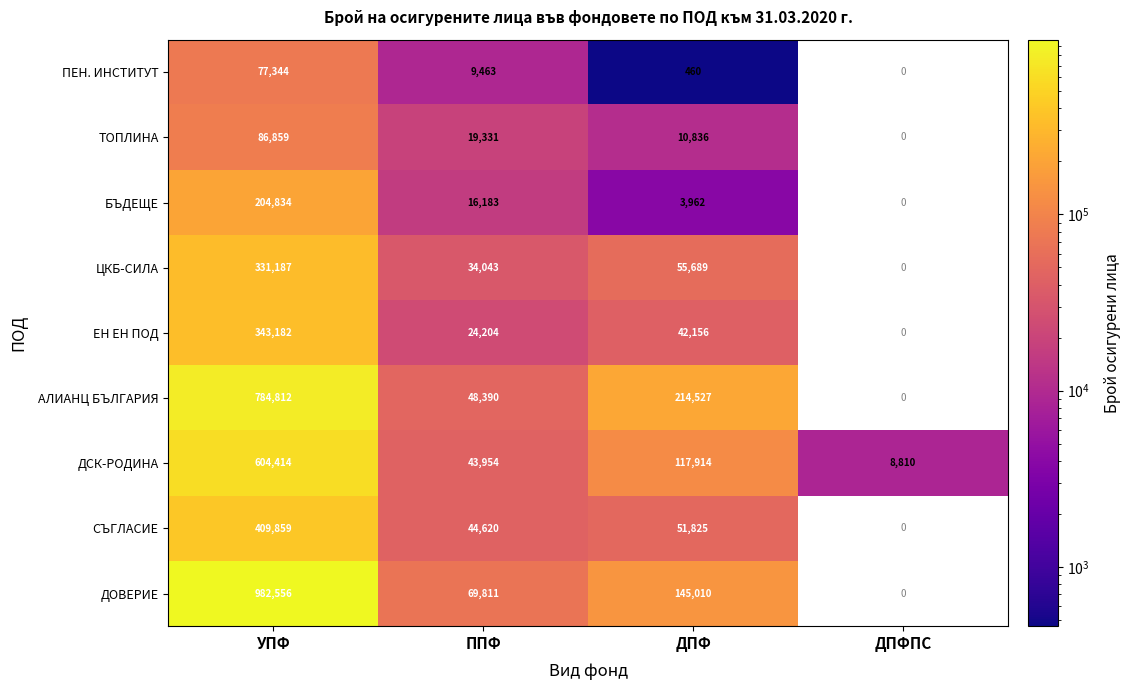

At ППФ, list the series in order from smallest to largest.

ПЕН. ИНСТИТУТ, БЪДЕЩЕ, ТОПЛИНА, ЕН ЕН ПОД, ЦКБ-СИЛА, ДСК-РОДИНА, СЪГЛАСИЕ, АЛИАНЦ БЪЛГАРИЯ, ДОВЕРИЕ